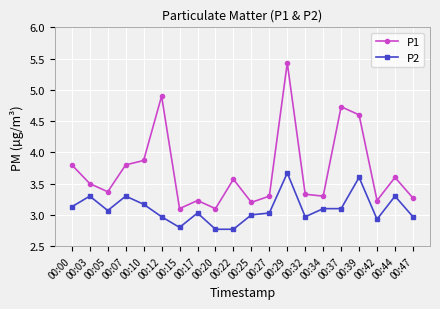

What is the value of the P2 point at the 16th from the left?

3.1